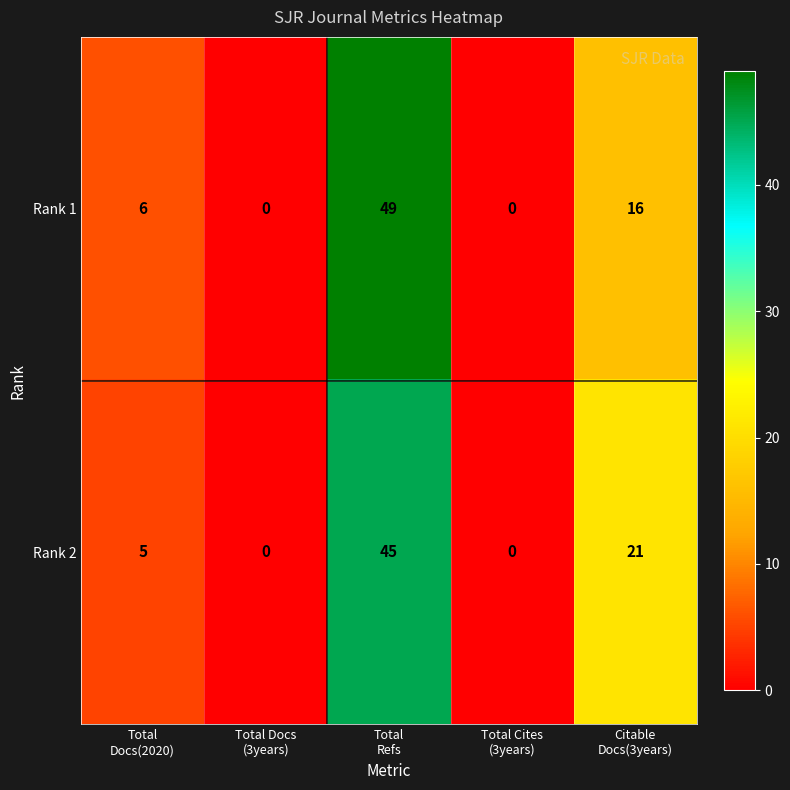

What is the greatest value displayed?

49